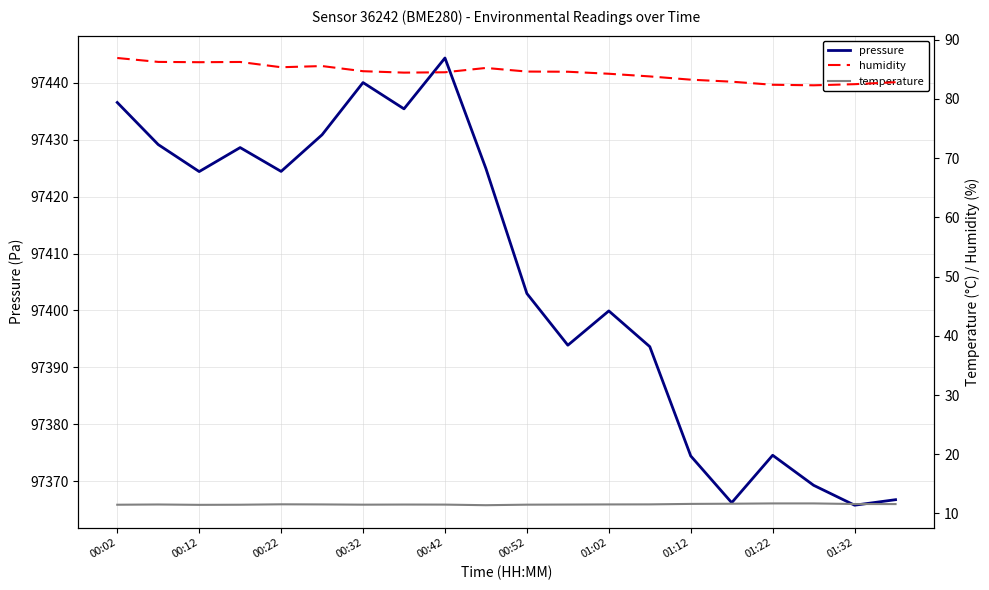

What is the value of the temperature point at the 1st from the left?

11.5